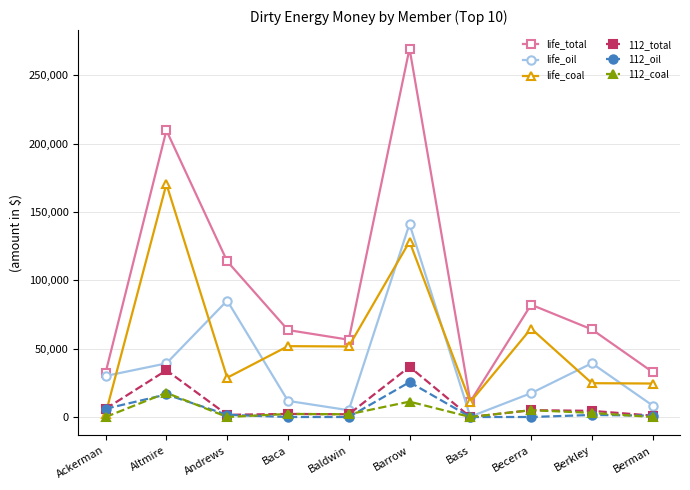

What is the lowest value of the life_oil series?

250